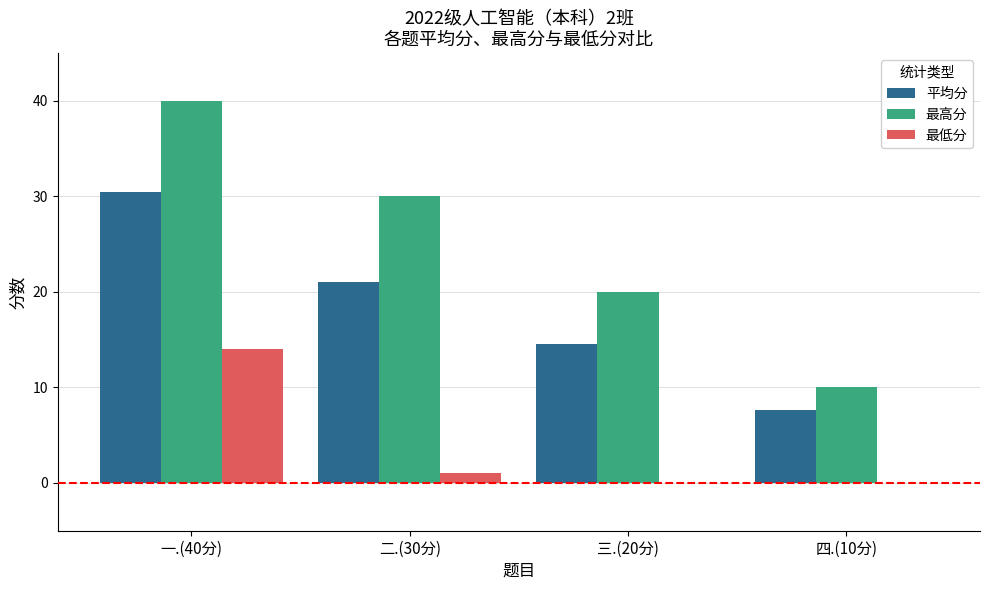

Does the chart contain stacked bars?

No